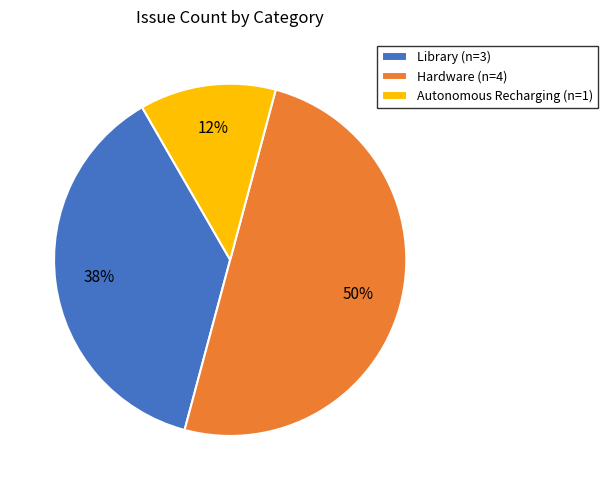

How many slices are in this pie chart?

3